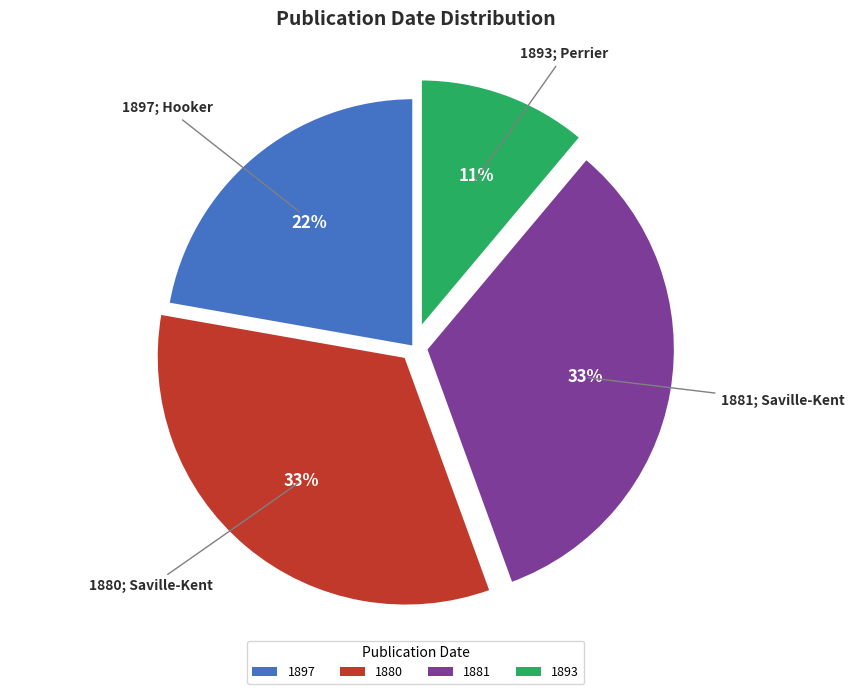

Is there a majority slice in this chart?

No